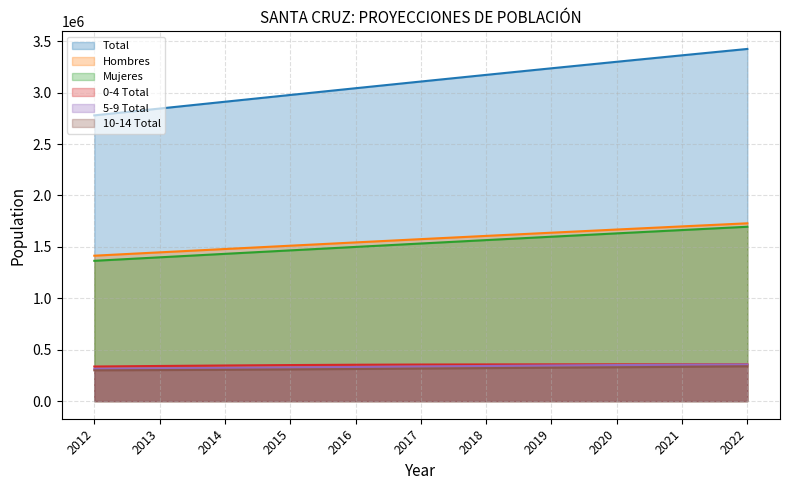

What are all the series names shown in the legend?

Total, Hombres, Mujeres, 0-4 Total, 5-9 Total, 10-14 Total